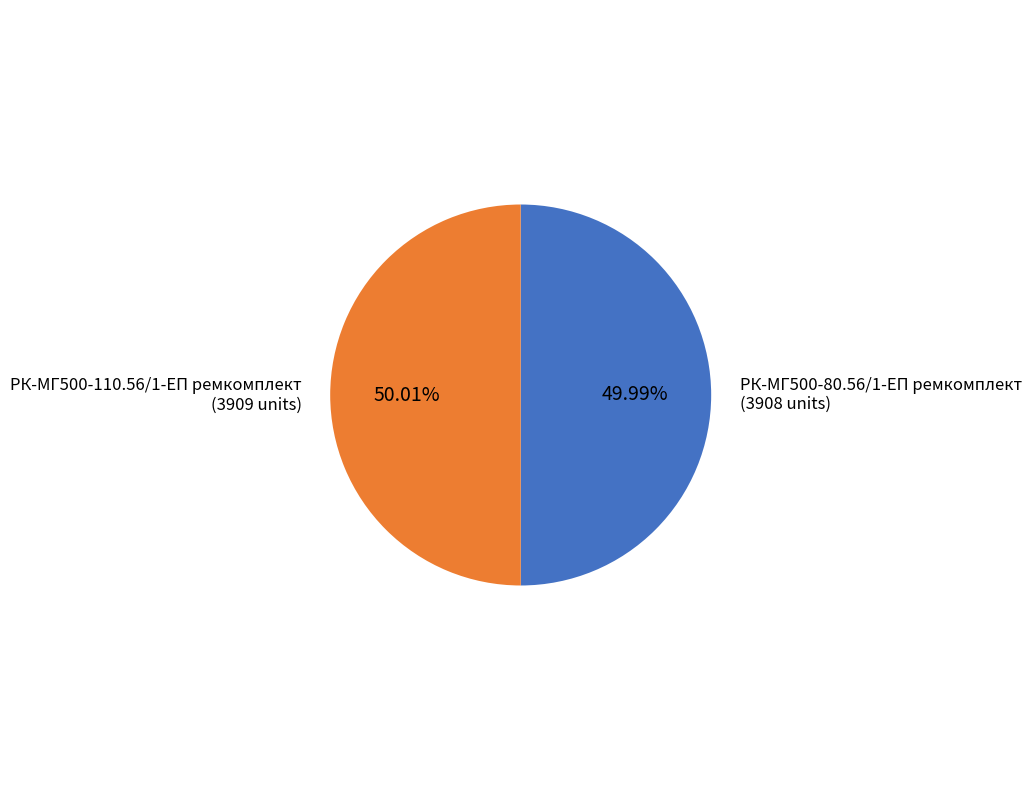

Is there any slice that represents more than half of the pie?

Yes